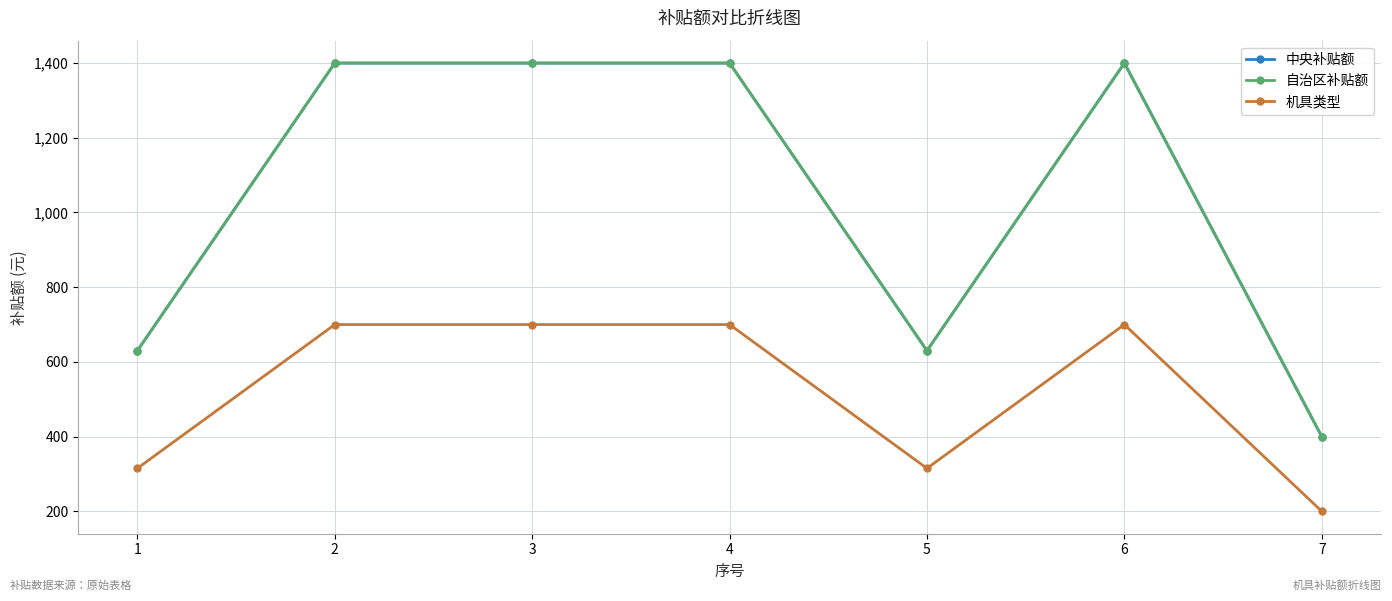

Count the 机具类型 values in the range 315 to 700.

6